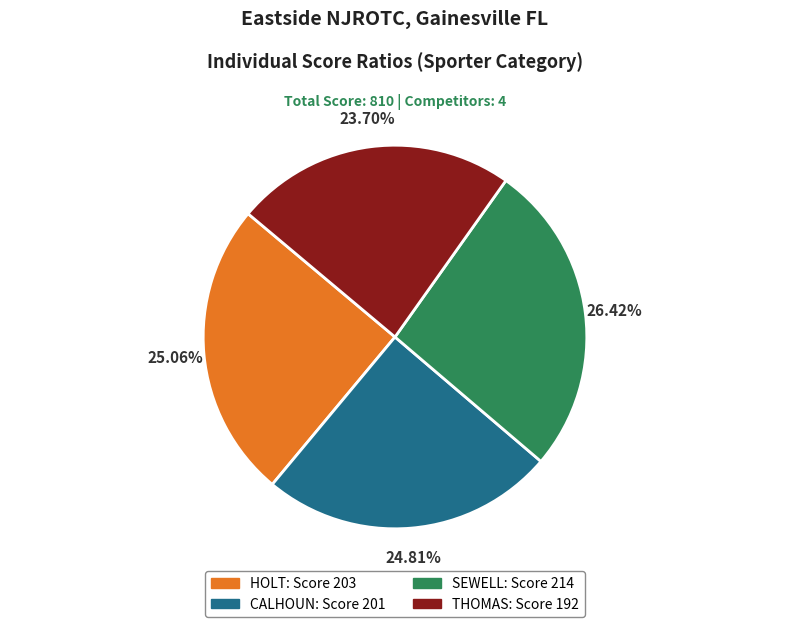

True or false: HOLT accounts for 25% of the total.

True